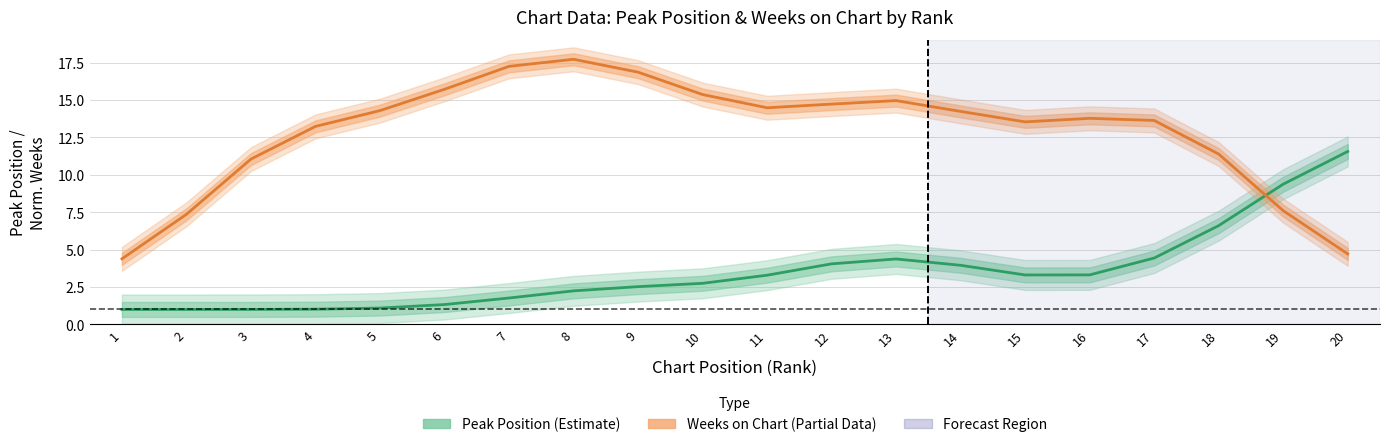

Which category has the lowest value in the Peak Position (Estimate) series?

1